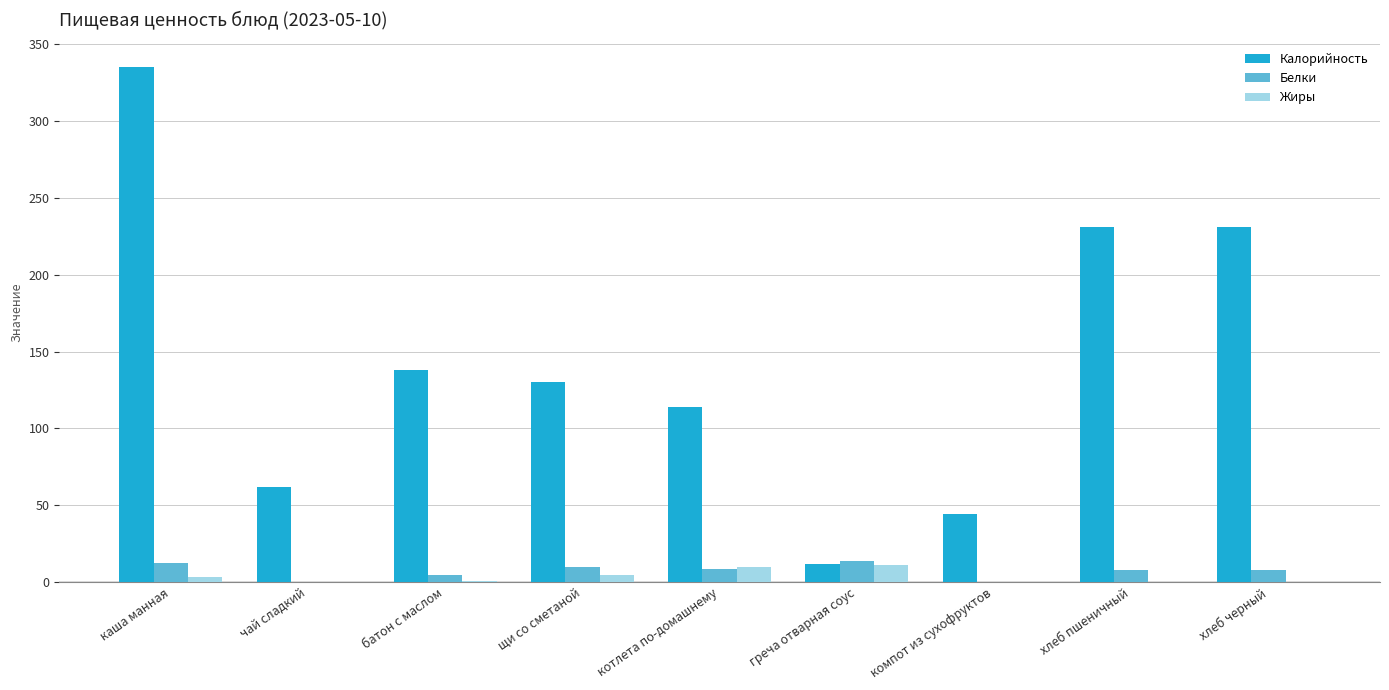

What is the sum of all Белки values?

65.5